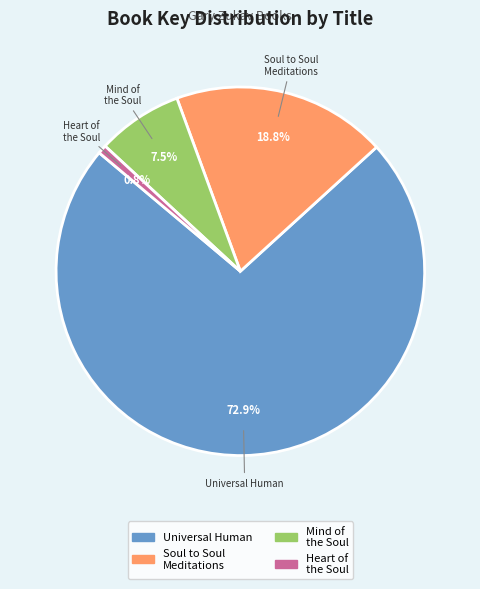

Which slice represents more than half of the pie?

Universal Human